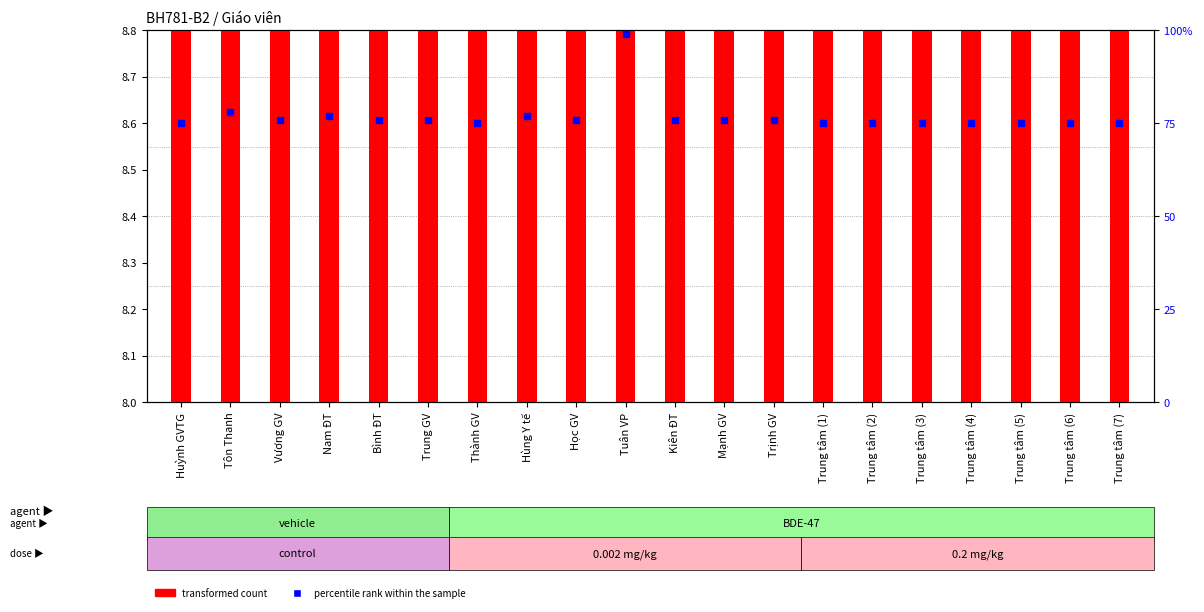

At how many categories does at least one series exceed 49?

20